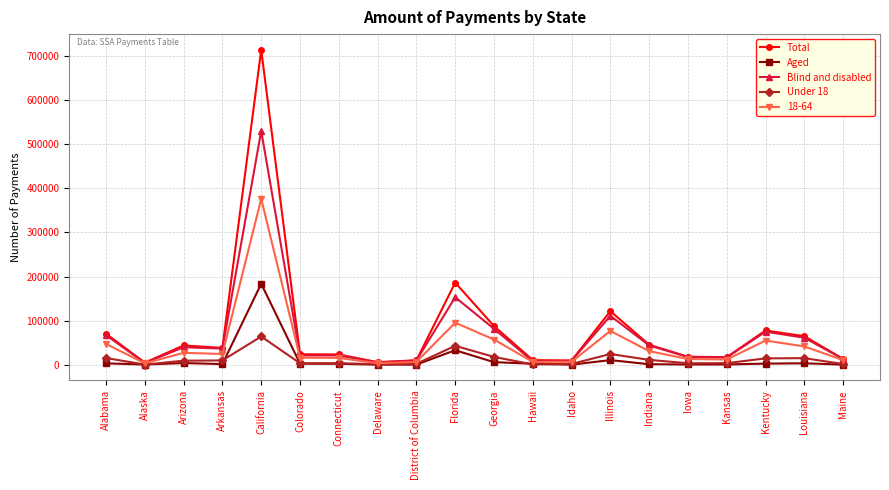

What is the spread (max minus min) of values at Florida?

153169